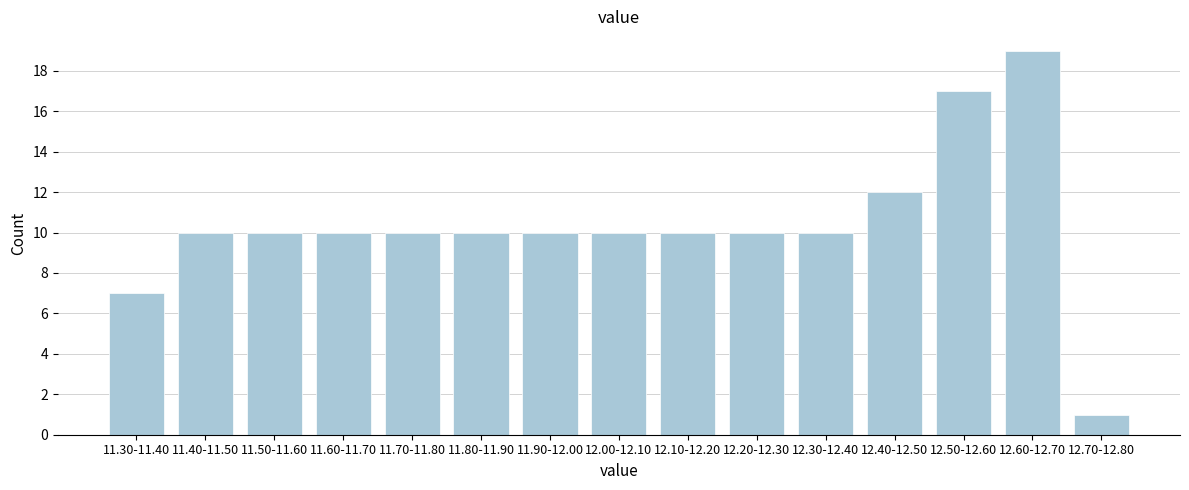

Reading left to right, transcribe all the data shown in this chart.

11.30-11.40=7	11.40-11.50=10	11.50-11.60=10	11.60-11.70=10	11.70-11.80=10	11.80-11.90=10	11.90-12.00=10	12.00-12.10=10	12.10-12.20=10	12.20-12.30=10	12.30-12.40=10	12.40-12.50=12	12.50-12.60=17	12.60-12.70=19	12.70-12.80=1